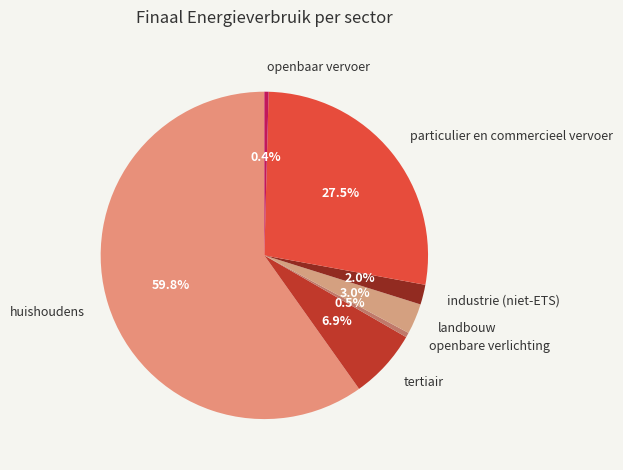

Combined, do openbare verlichting and particulier en commercieel vervoer account for over 50%?

No